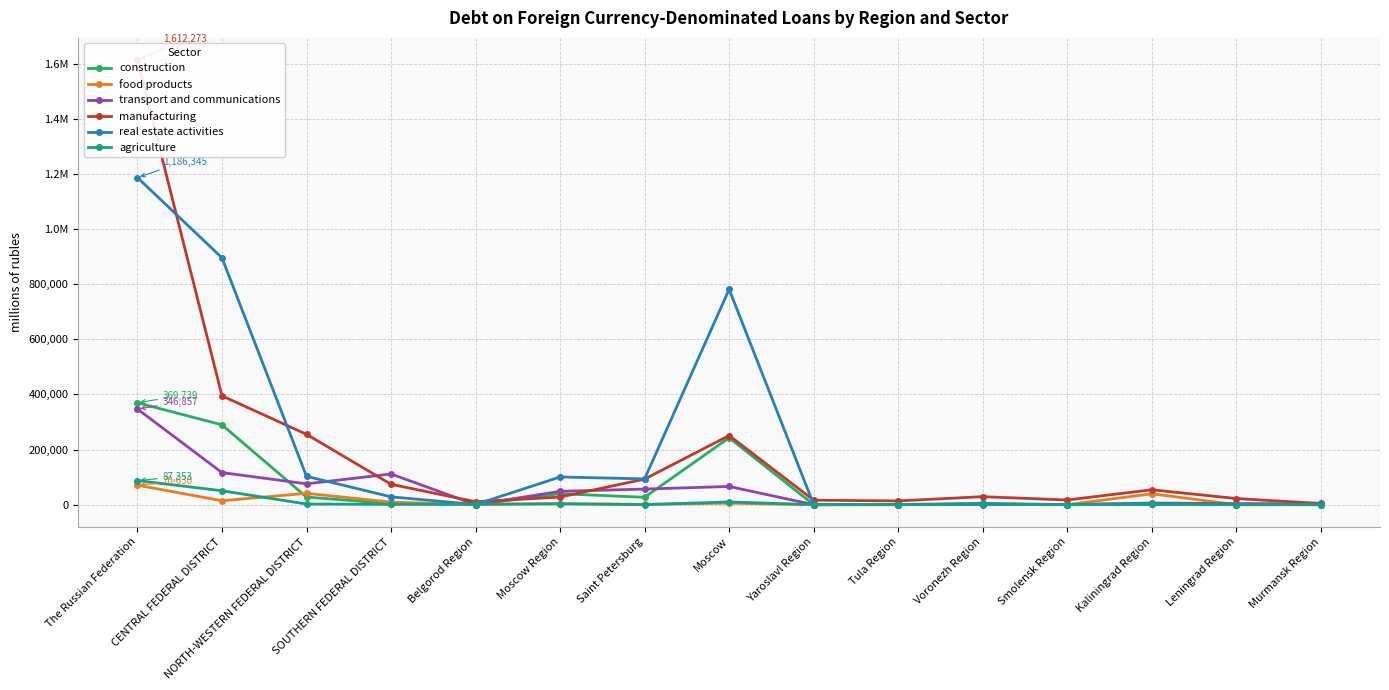

At which label does transport and communications reach its minimum?

Yaroslavl Region